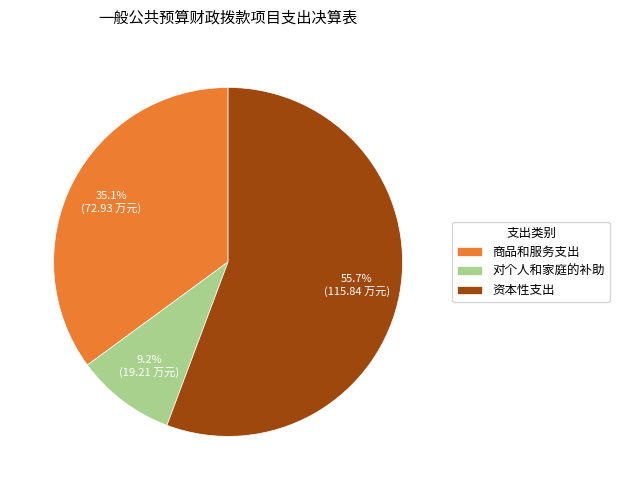

What percentage is the 对个人和家庭的补助 slice, to the nearest percent?

9%